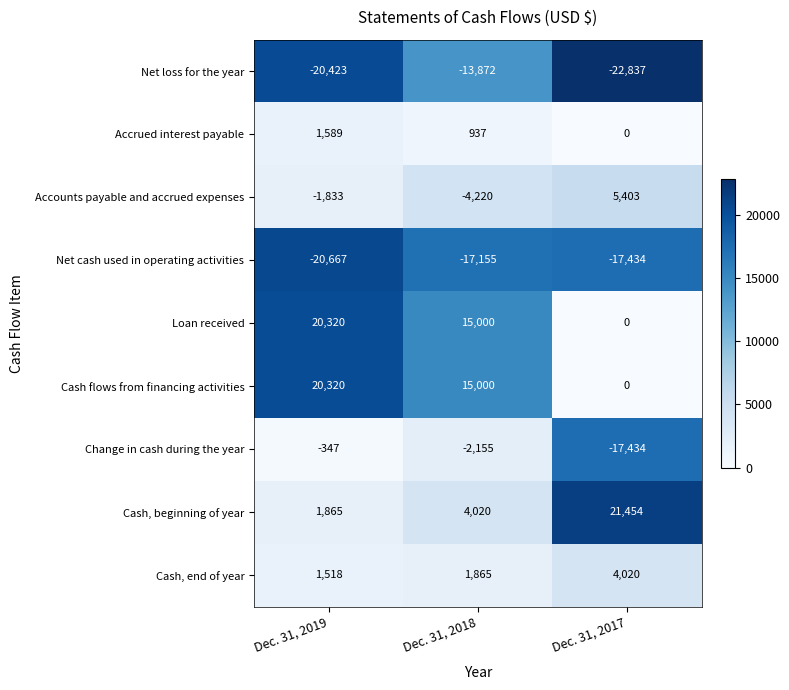

What is the total value across all series at Dec. 31, 2018?

-580